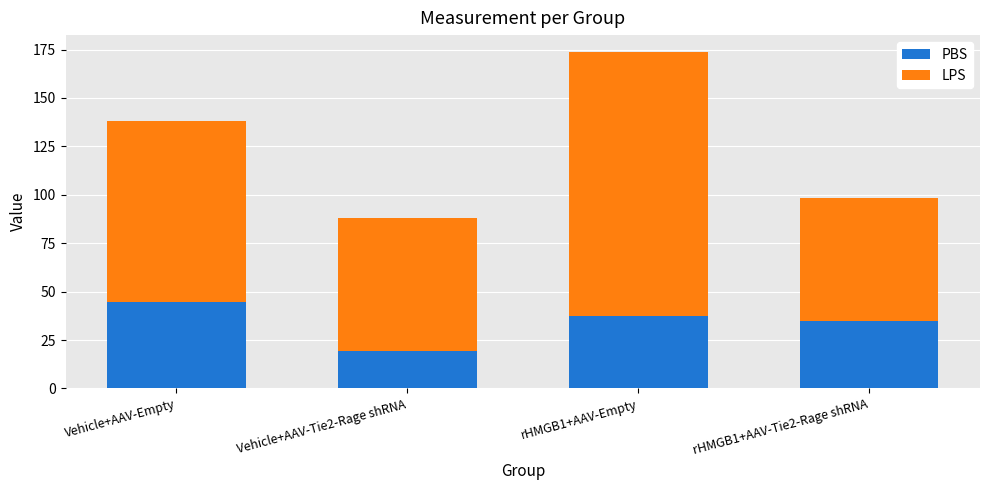

What is the sum of the PBS values at Vehicle+AAV-Tie2-Rage shRNA and Vehicle+AAV-Empty?

63.7